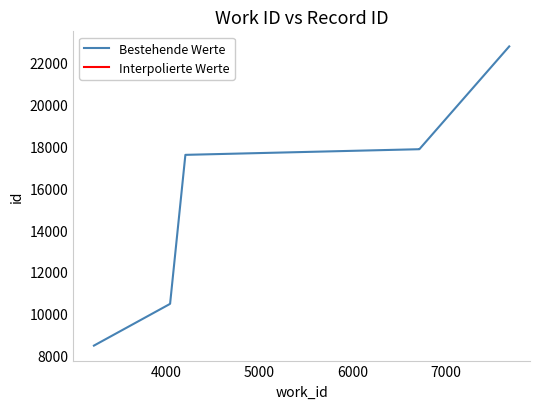

Does the chart display data point markers on the line(s)?

No